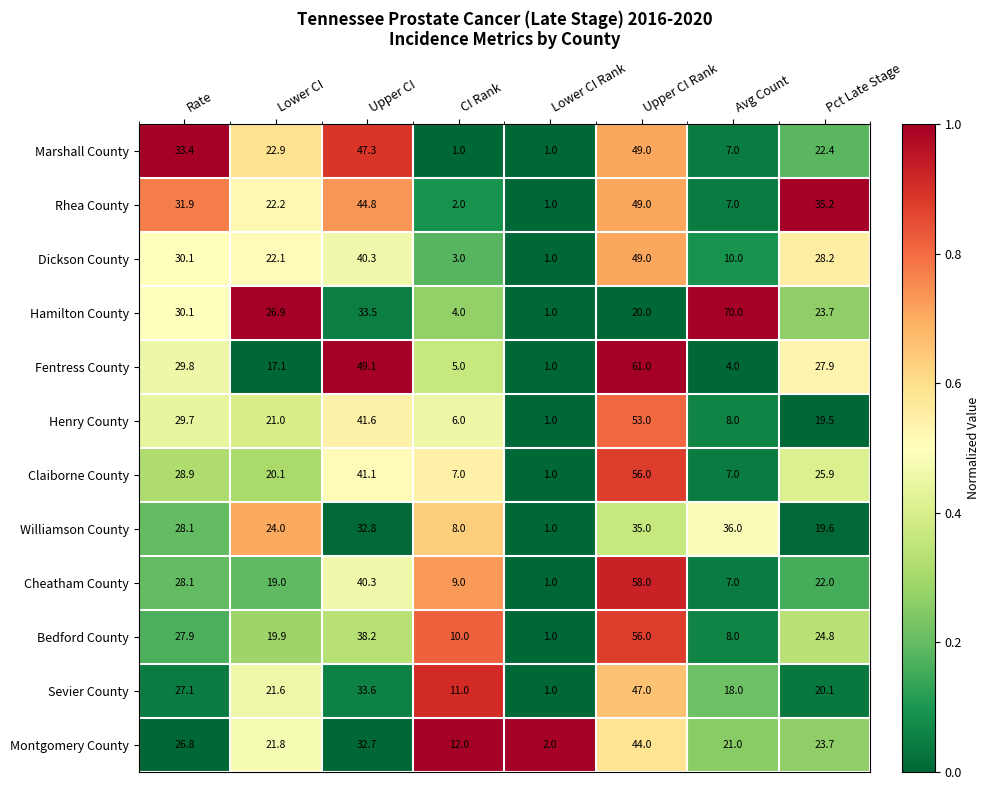

What is the spread (max minus min) of values at Rate?

6.6